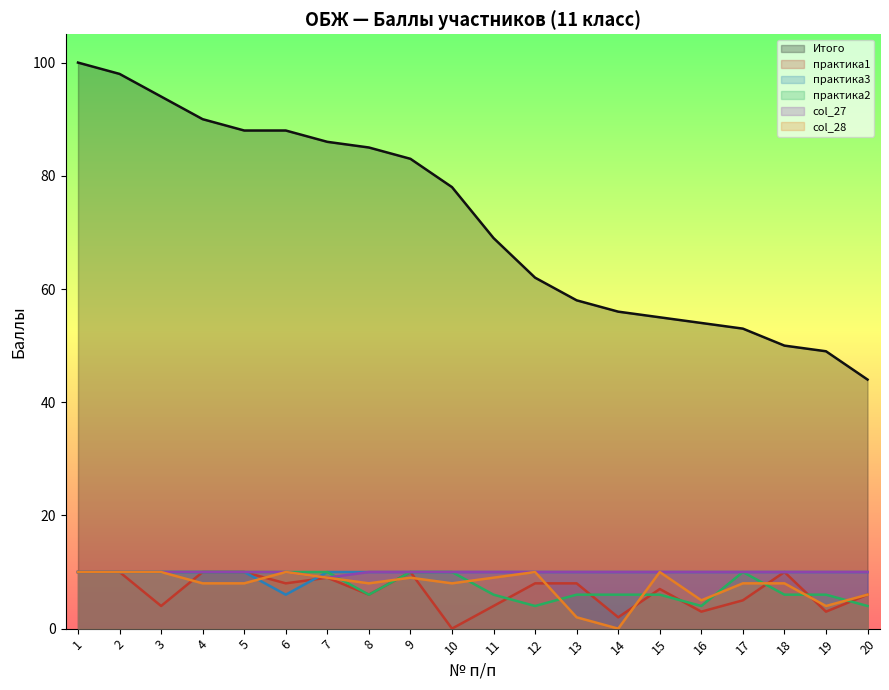

What is the sum of the практика3 values at 14 and 13?

20